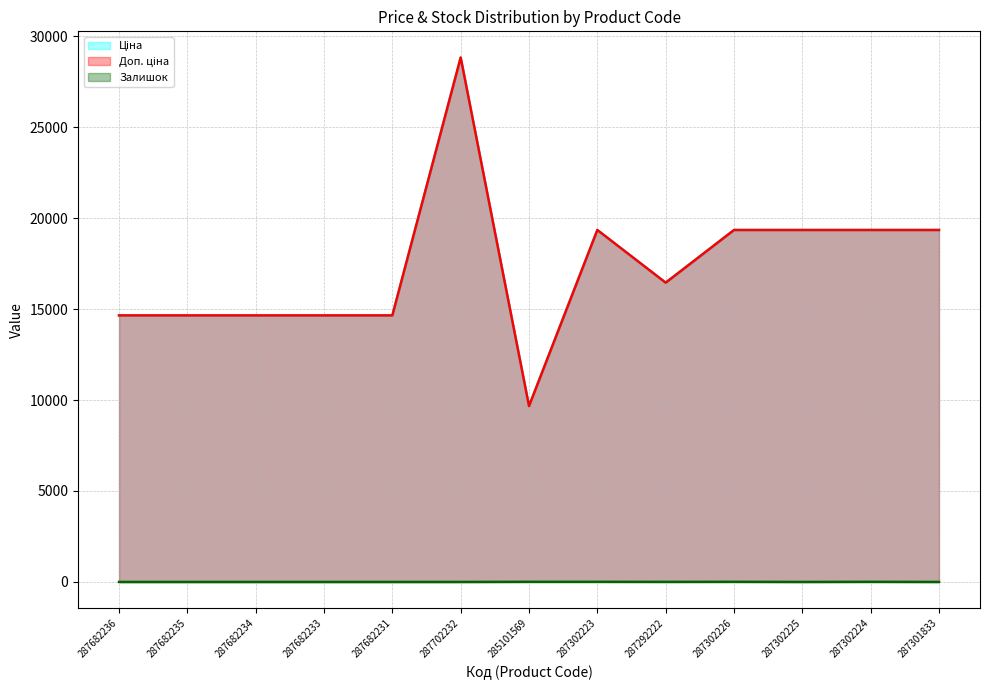

What is the value of the Залишок point at the 8th from the left?

7.0